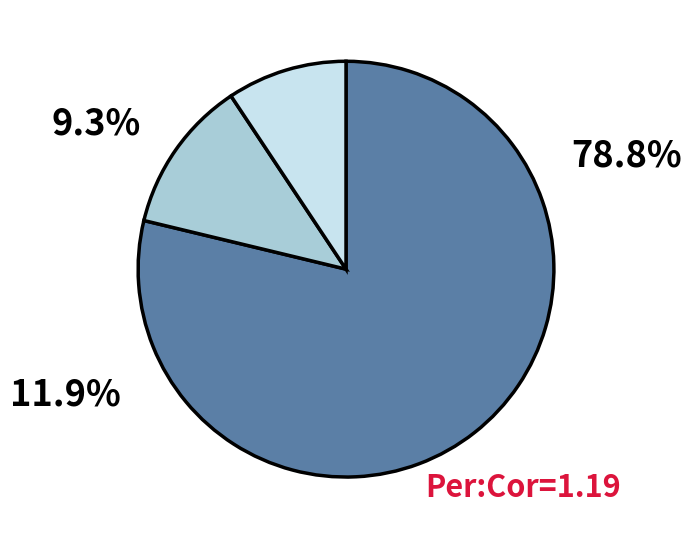

Is there a majority slice in this chart?

Yes